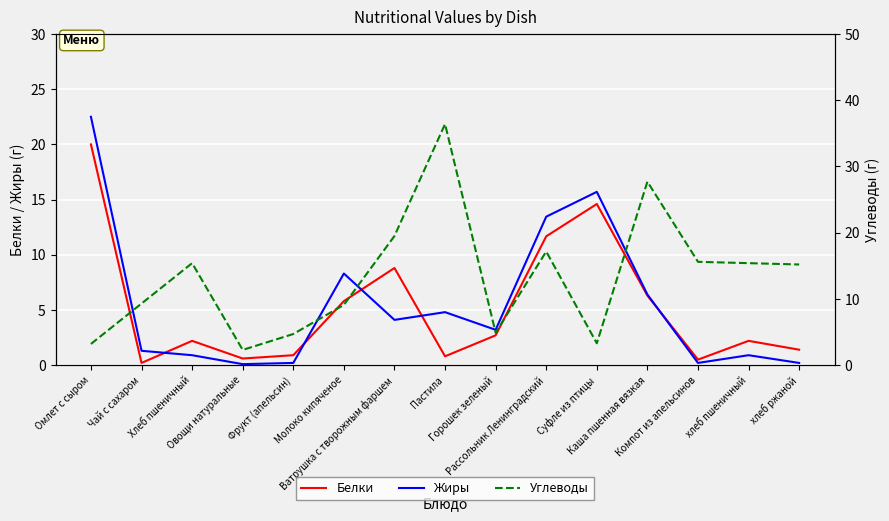

List the series in order of their peak value, highest first.

Углеводы, Жиры, Белки